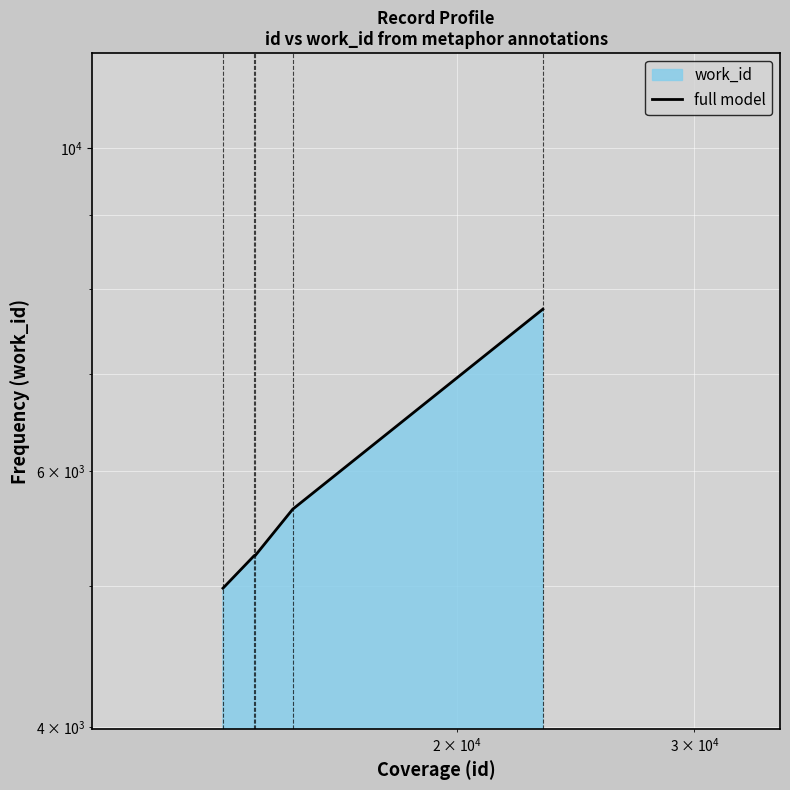

What is the sum of all values?

28878